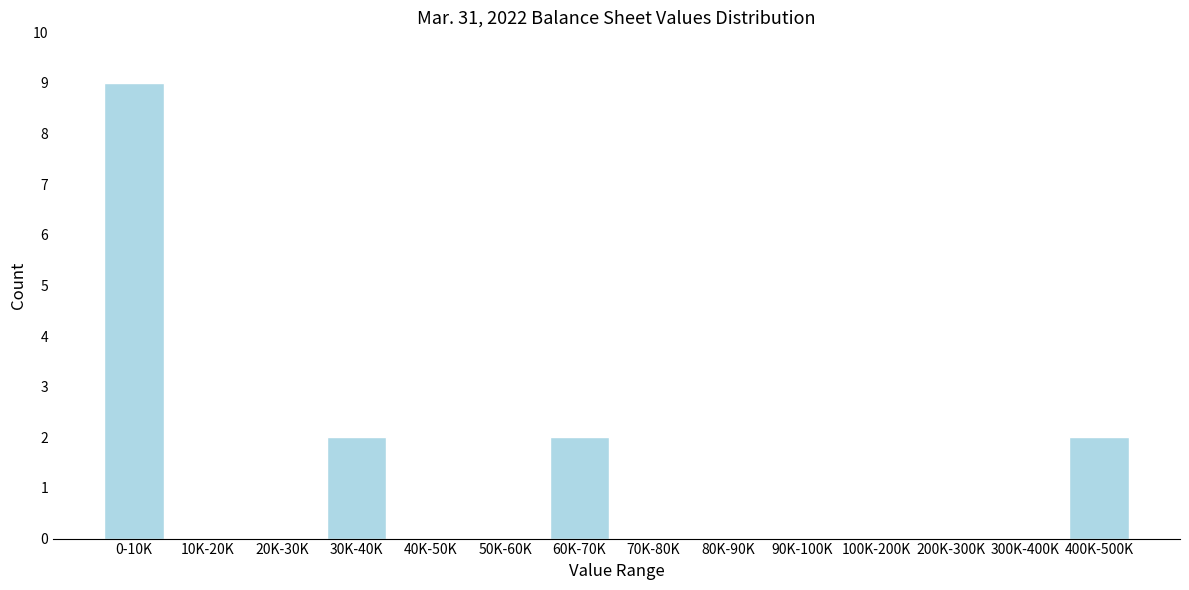

Reading right to left, what are all the values shown in this chart?

400K-500K=2	300K-400K=0	200K-300K=0	100K-200K=0	90K-100K=0	80K-90K=0	70K-80K=0	60K-70K=2	50K-60K=0	40K-50K=0	30K-40K=2	20K-30K=0	10K-20K=0	0-10K=9